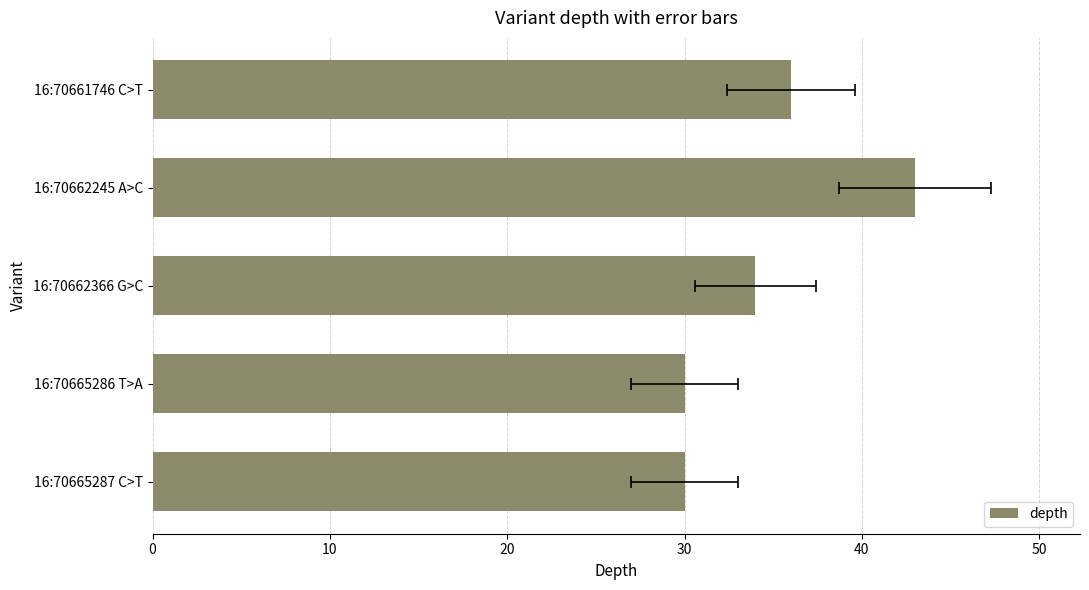

Count the values in the range 30 to 36.

4